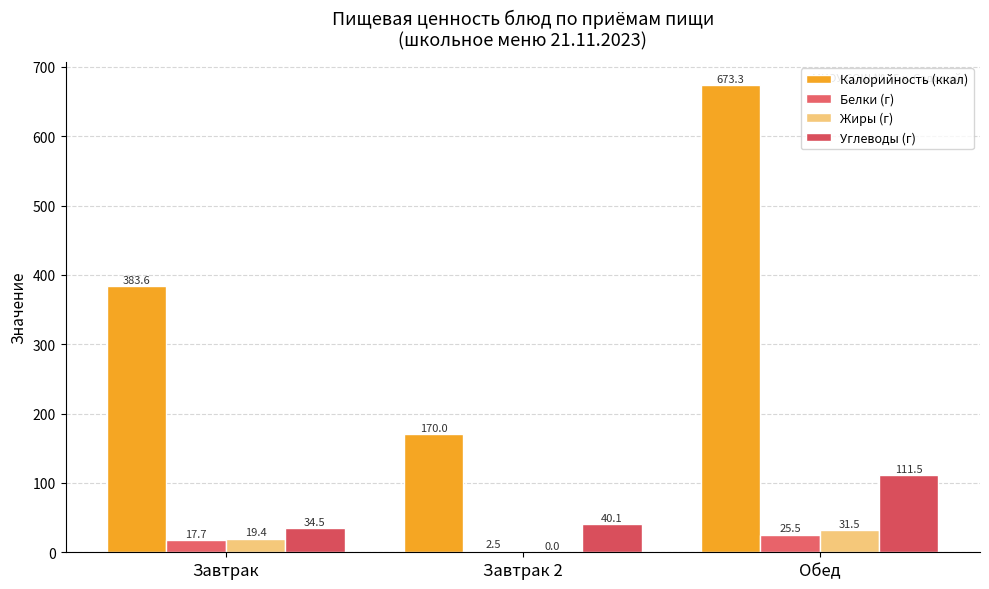

What is the lowest value of the Углеводы (г) series?

34.5